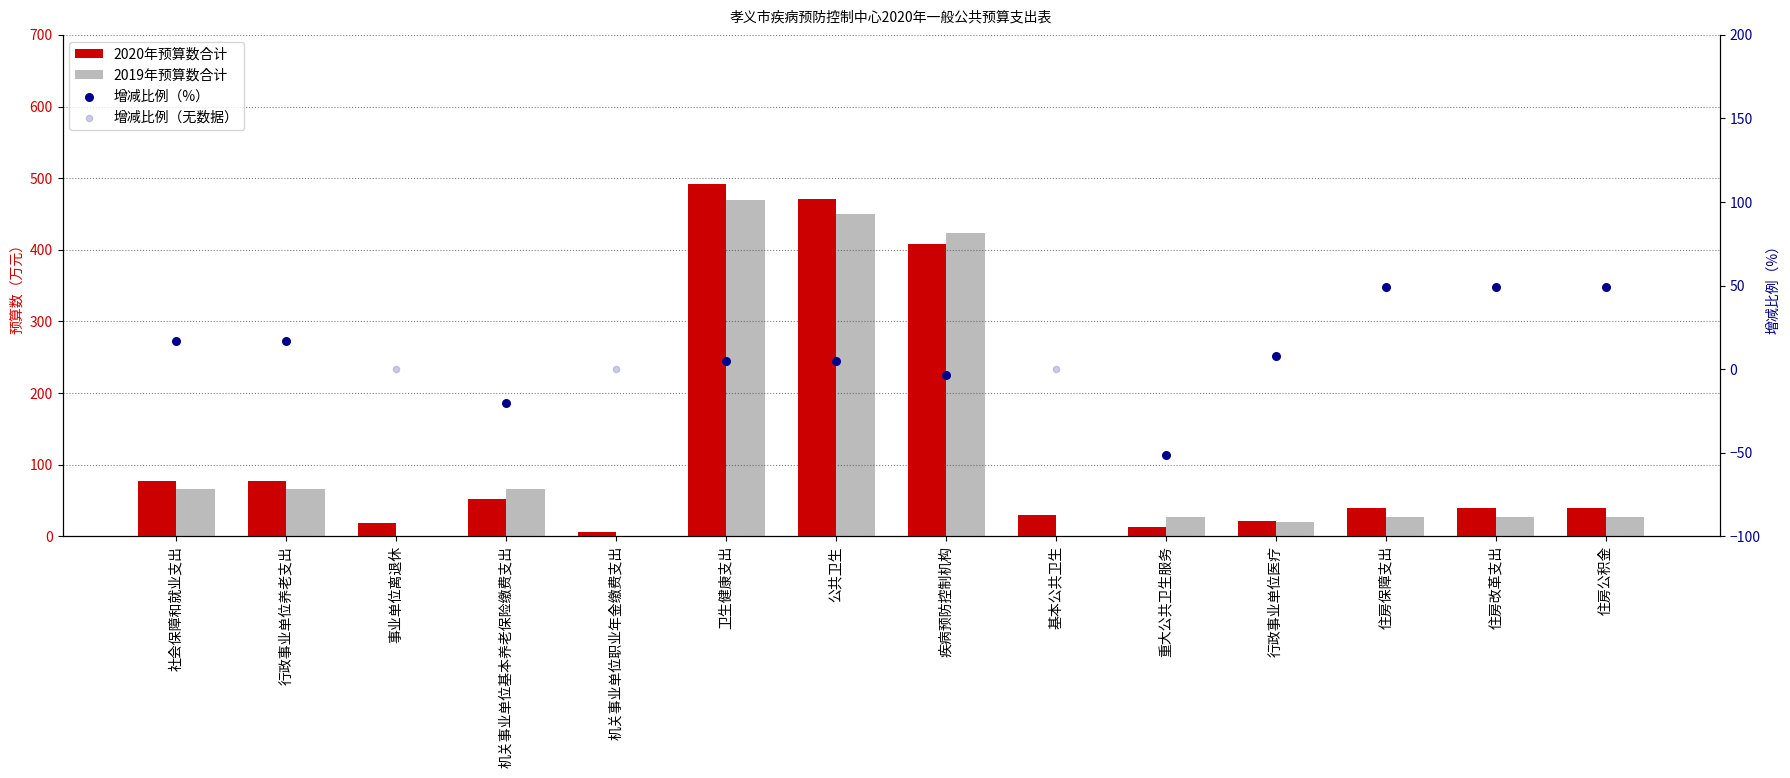

Which series has the largest Y range (max minus min)?

2020年预算数合计